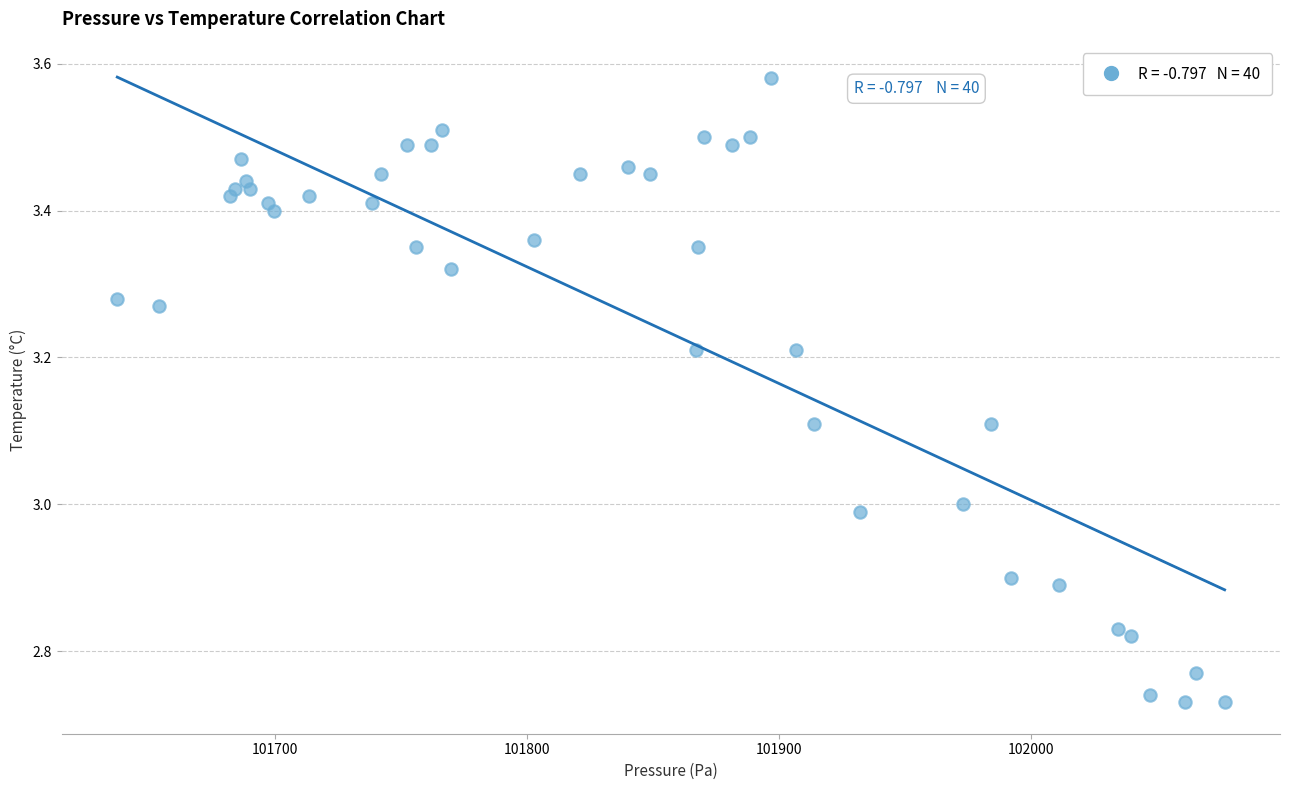

What is the range of X values (max minus min)?

439.5